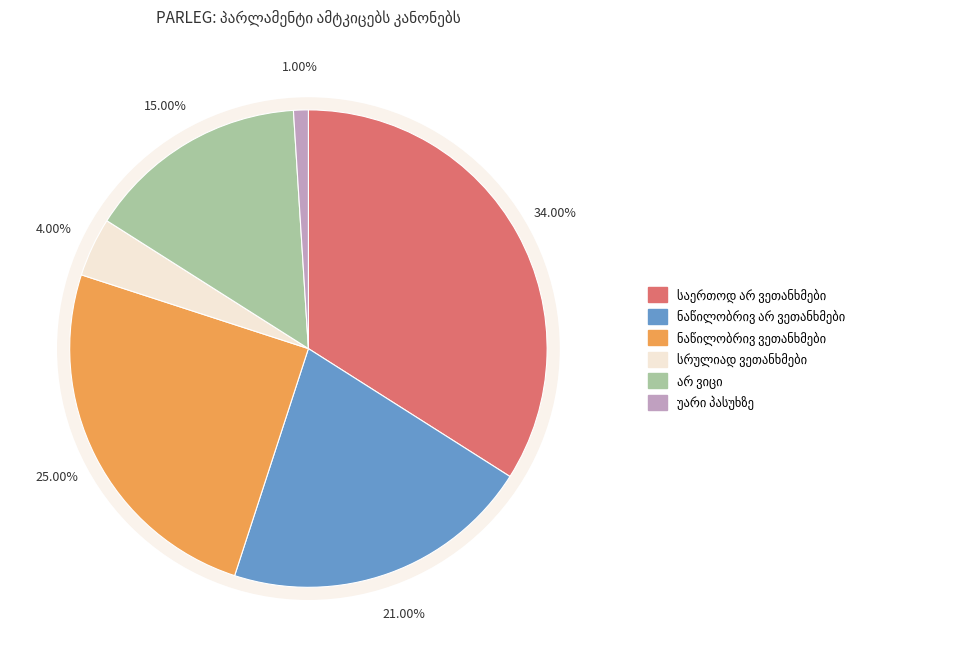

What percentage is the უარი პასუხზე slice, to the nearest percent?

1%